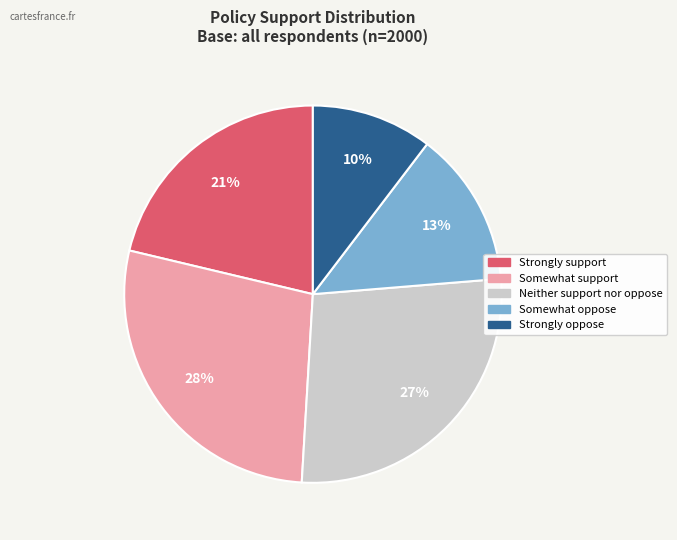

Combined, do Somewhat oppose and Strongly oppose account for over 50%?

No